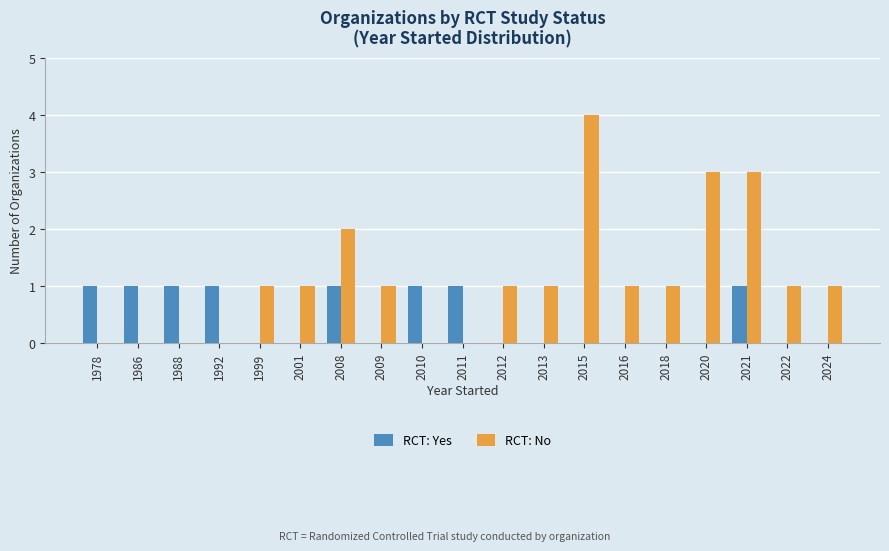

How many groups of bars are there?

19